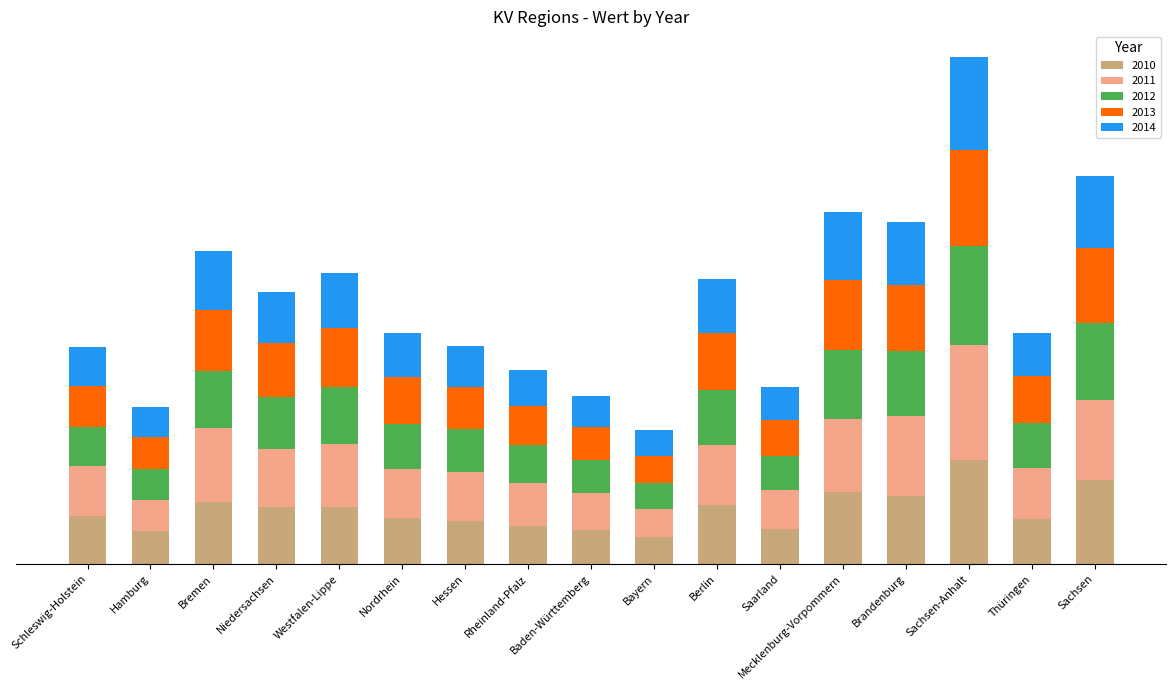

What is the difference between the maximum and minimum values in the 2011 series?

14.6